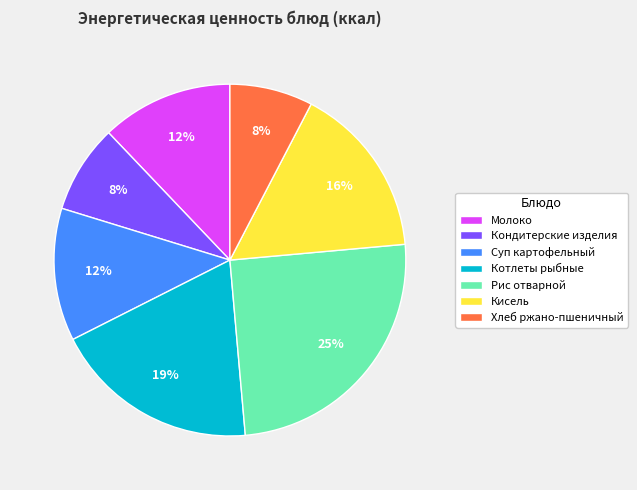

True or false: Суп картофельный accounts for 12% of the total.

True